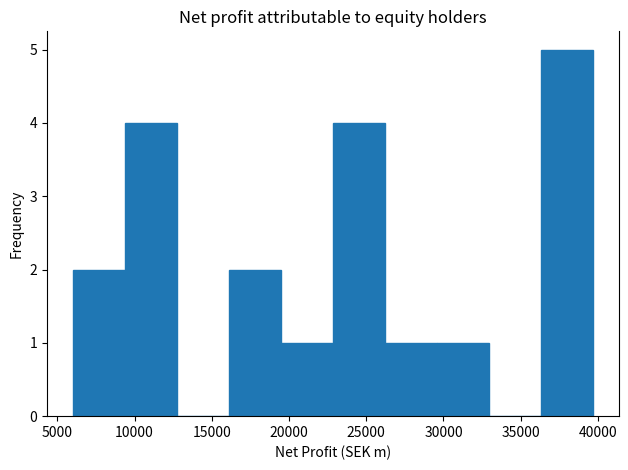

Reading left to right, transcribe this chart: for each bar, give the range it covers on the x-axis and its height. Neither the bar edges nor the heights are printed on the chart, so give them approximately, as read against the axes.

6000 to 9500: 2
9500 to 12500: 4
12500 to 16000: 0
16000 to 19500: 2
19500 to 23000: 1
23000 to 26000: 4
26000 to 29500: 1
29500 to 33000: 1
33000 to 36500: 0
36500 to 39500: 5